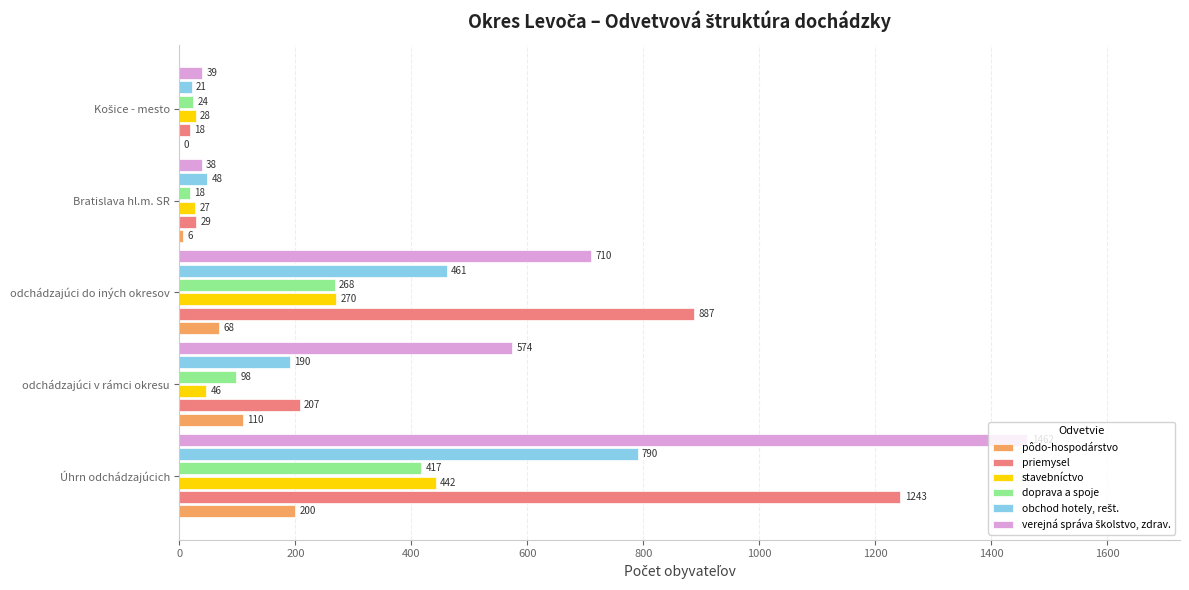

Which series changed the most between odchádzajúci do iných okresov and Bratislava hl.m. SR?

priemysel